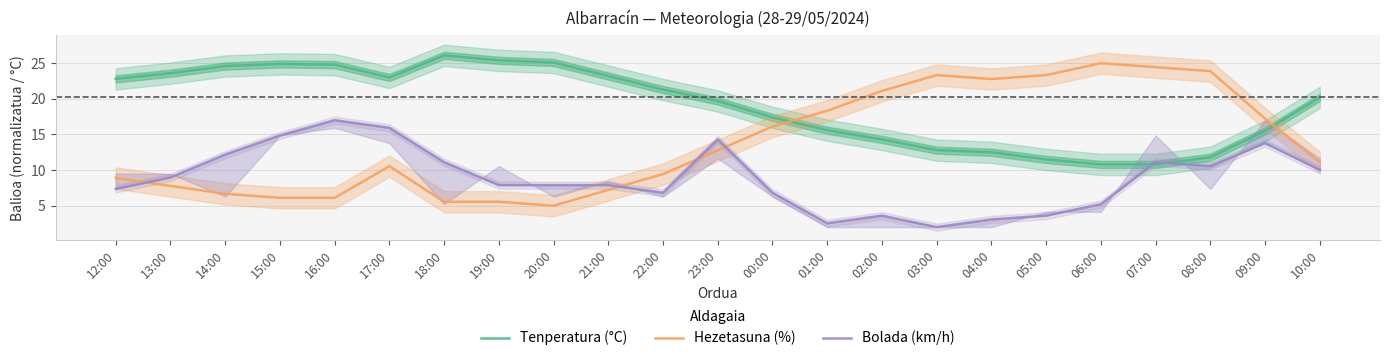

Is it true that Hezetasuna (%) equals 9.1 at 14:00?

False